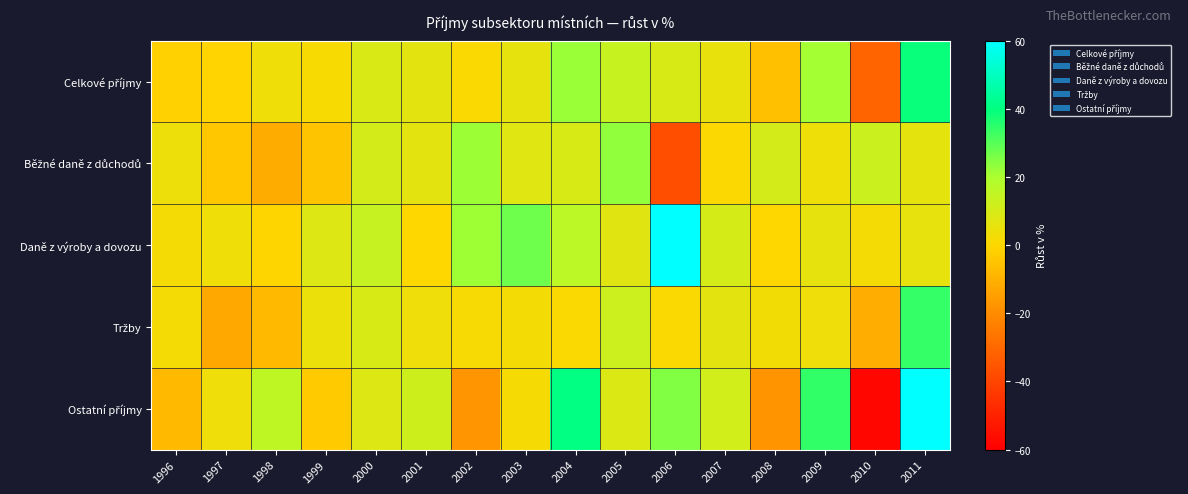

At how many categories does at least one series exceed 48?

2